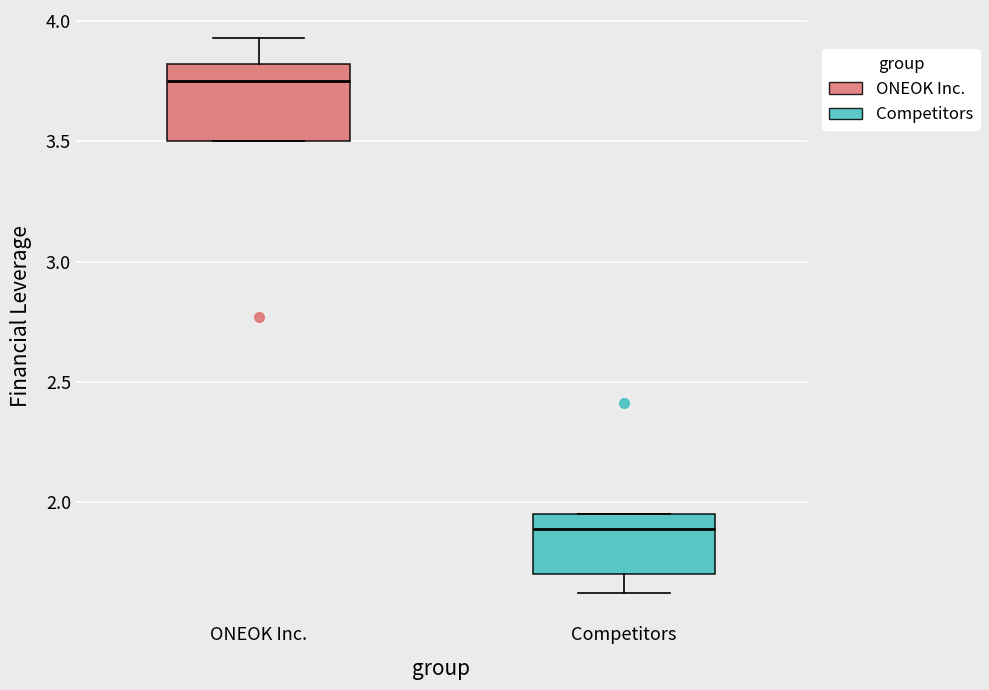

Which box's median line is the lowest?

Competitors